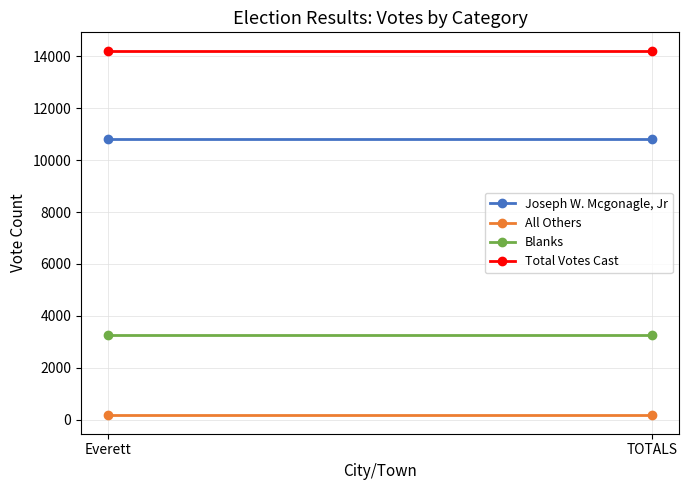

What is the total value across all series at Everett?

28446